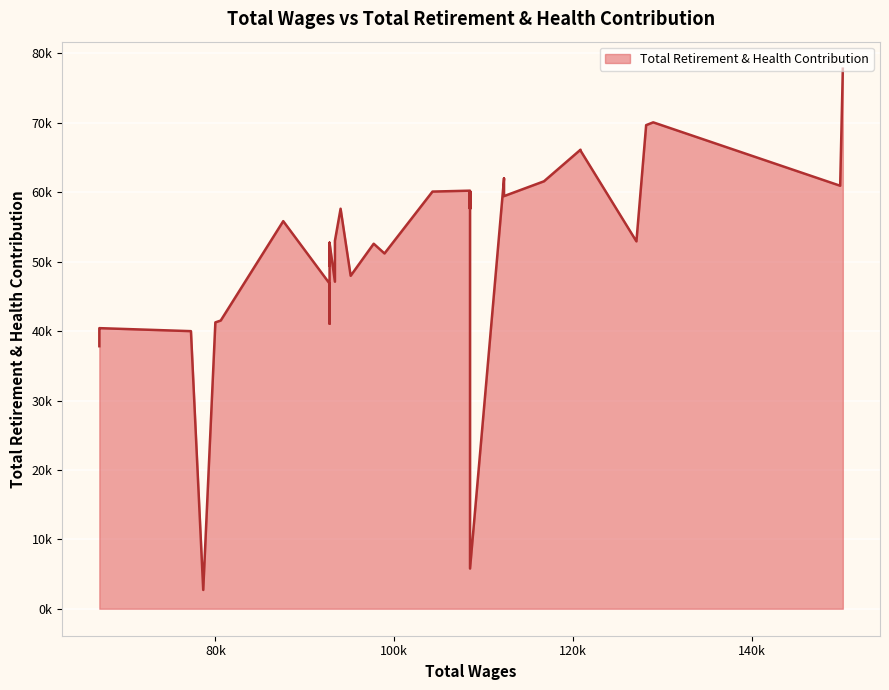

The chart shows a value of 60235 at 108472. True or false?

True